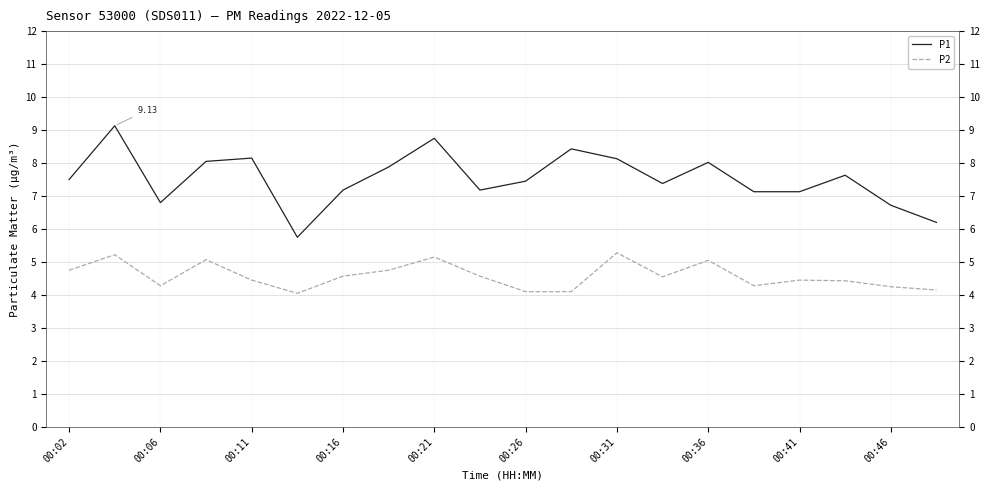

Which series has the widest spread of values?

P1